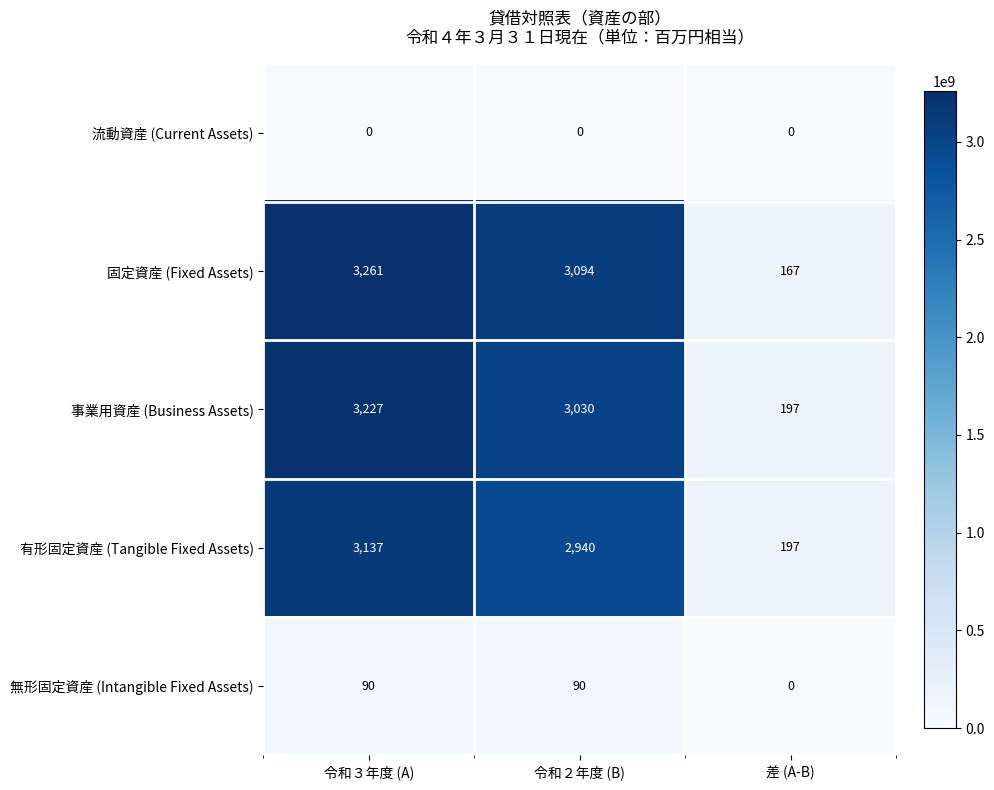

True or false: 有形固定資産 (Tangible Fixed Assets) has a value of 341 at 差 (A-B).

False